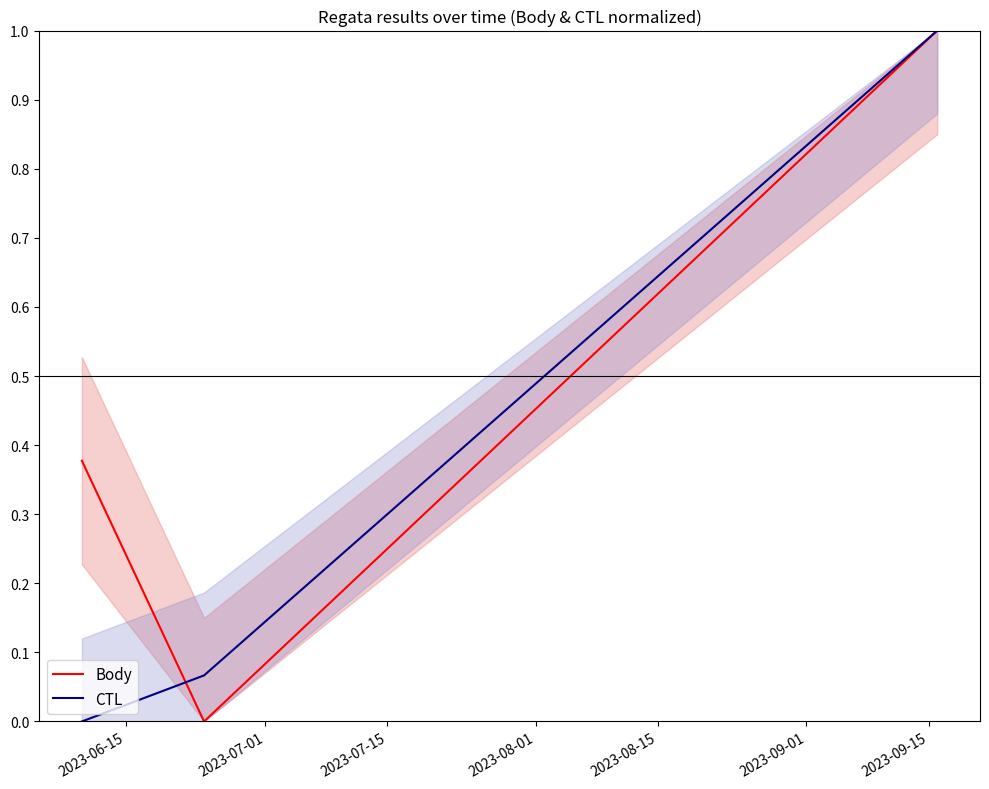

List the series in order of their overall mean, lowest first.

CTL, Body